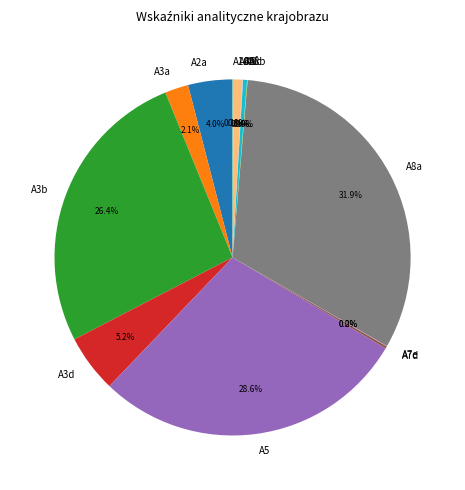

To the nearest percent, what is the difference between the largest and smallest slice percentages?

32%